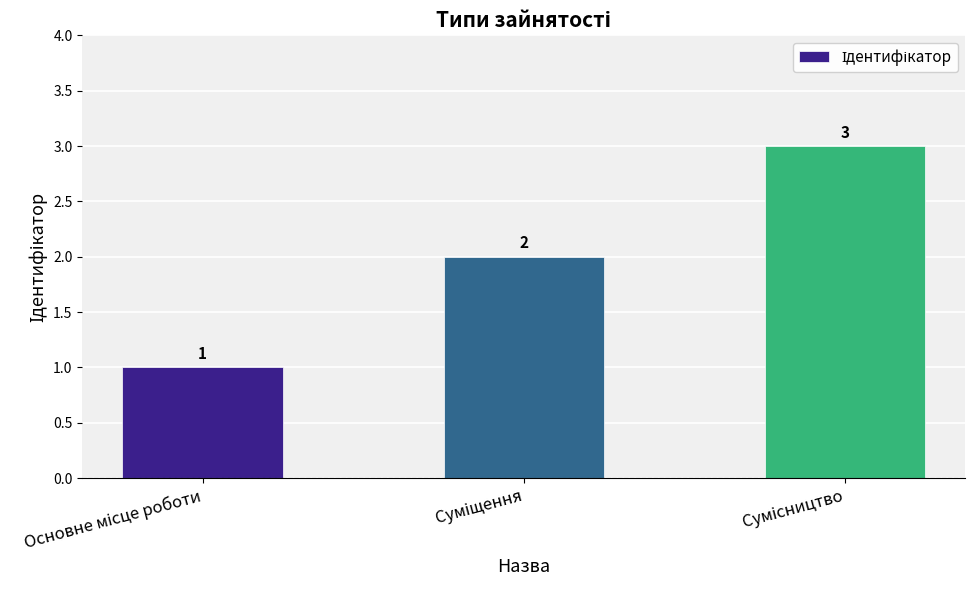

What is the value of the 3rd bar from the left?

3